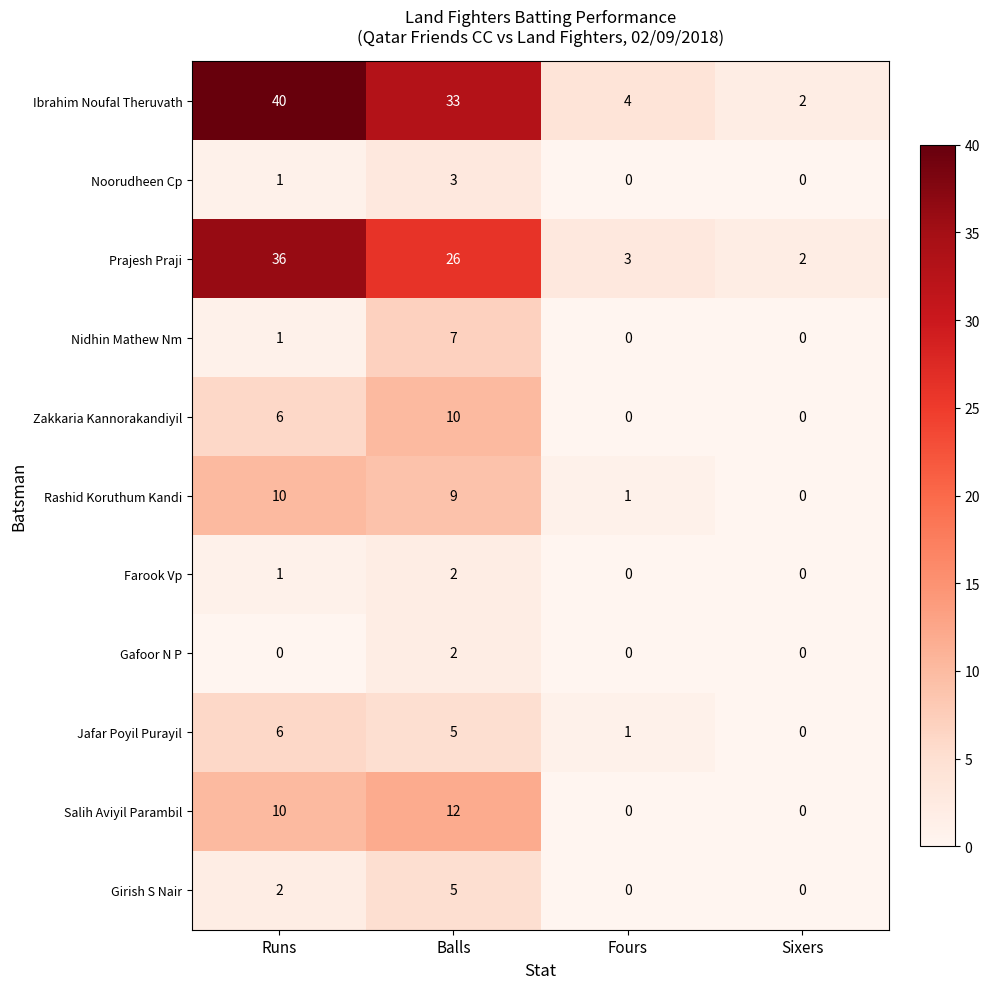

What is the greatest value displayed?

40